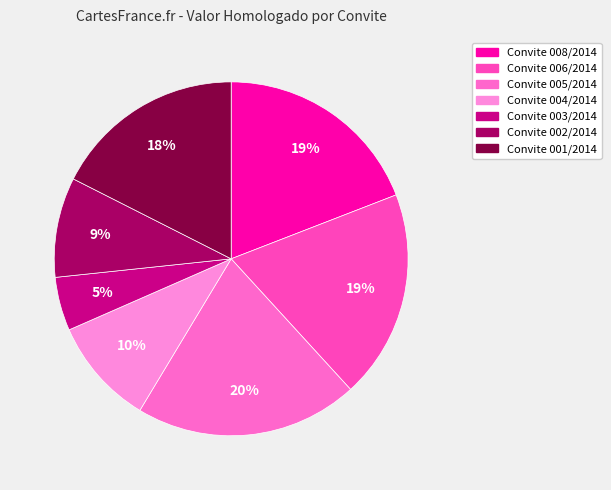

To the nearest percent, what portion does Convite 008/2014 represent?

19%